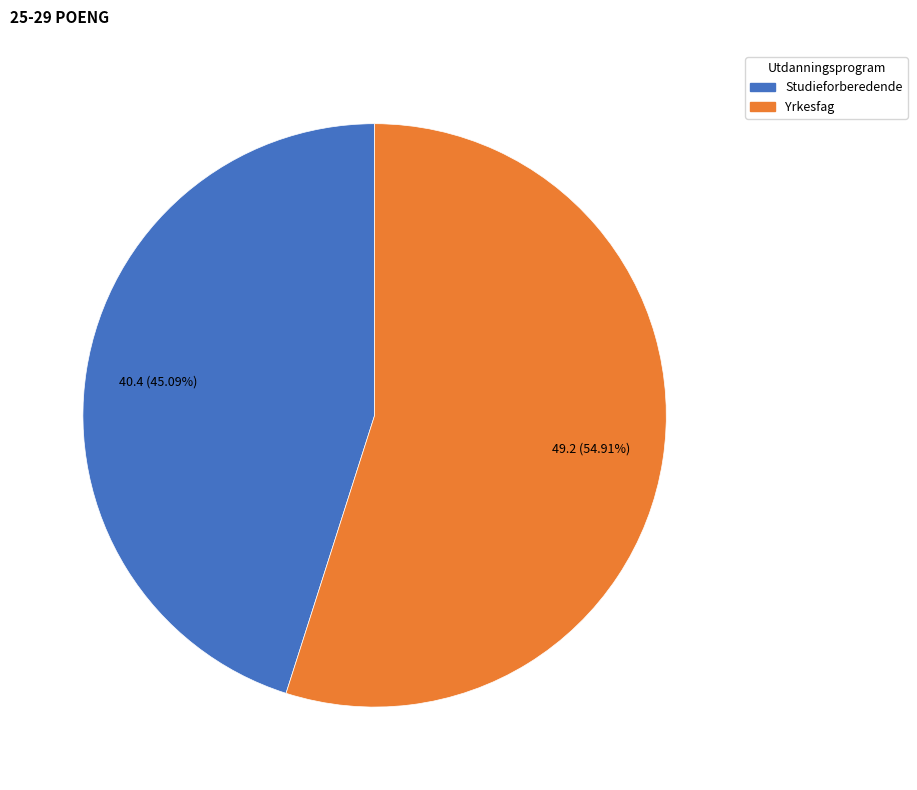

True or false: Studieforberedende accounts for 45% of the total.

True